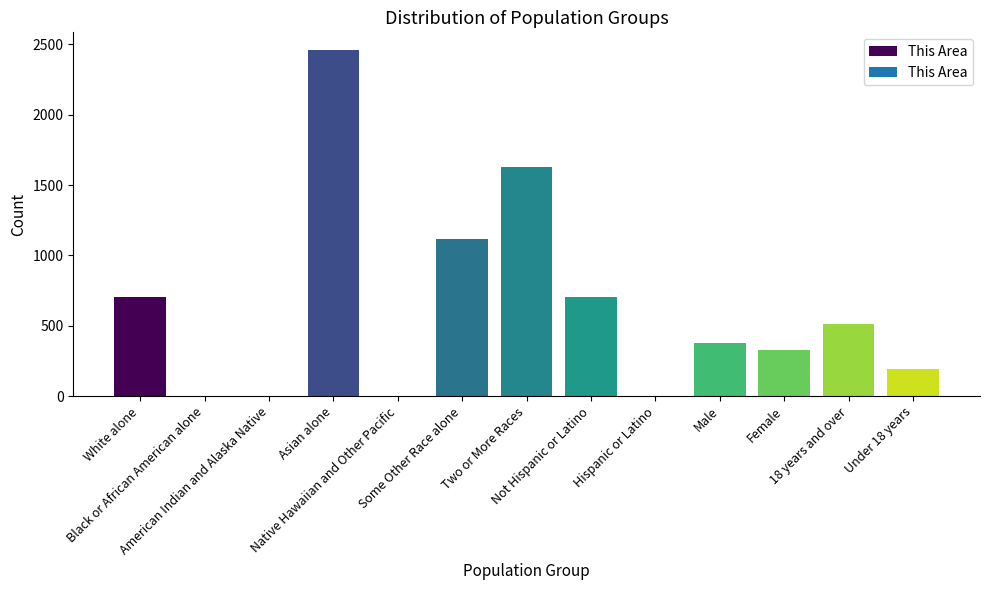

At which label is the value closest to 1231?

Some Other Race alone